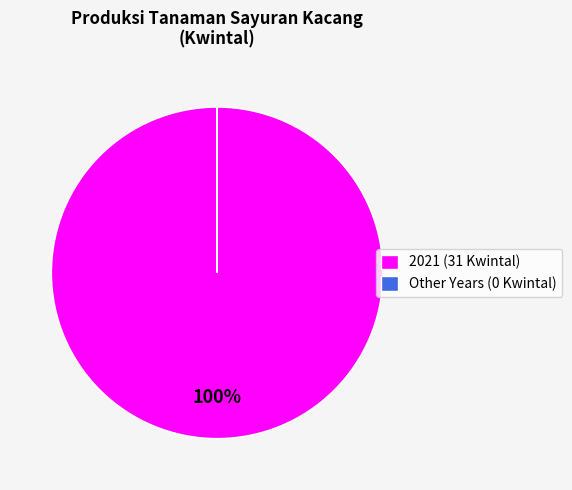

Is it true that 2021 (31 Kwintal) is 100% of the pie?

True